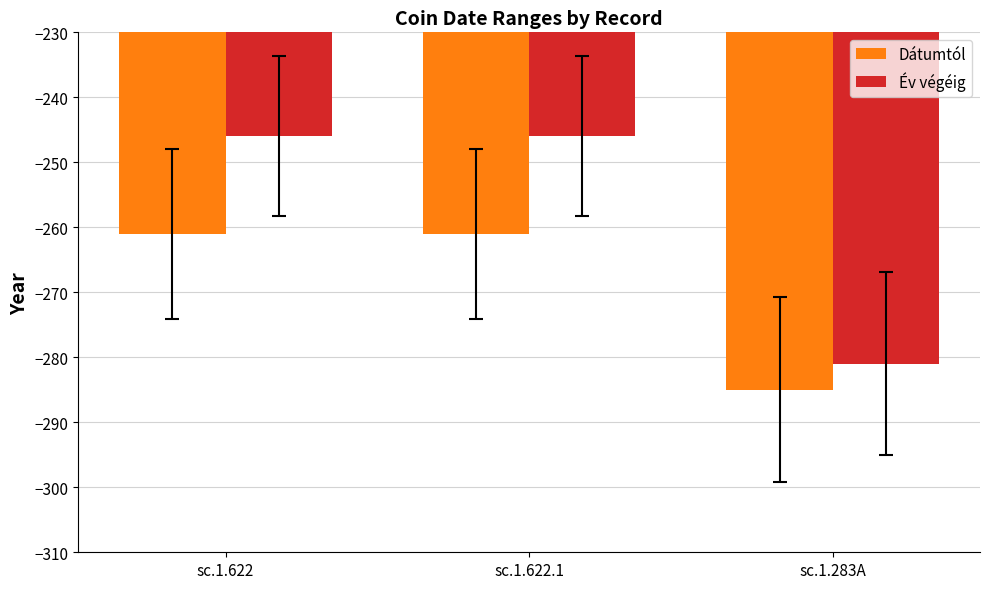

The Év végéig series shows -143 at sc.1.622. True or false?

False